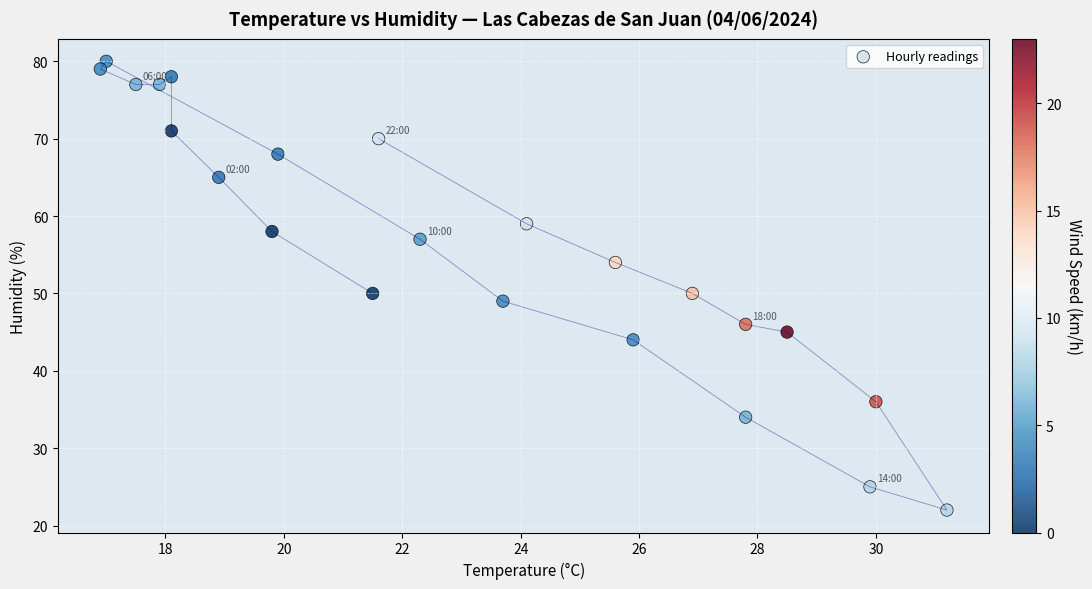

What is the range of Y values (max minus min)?

58